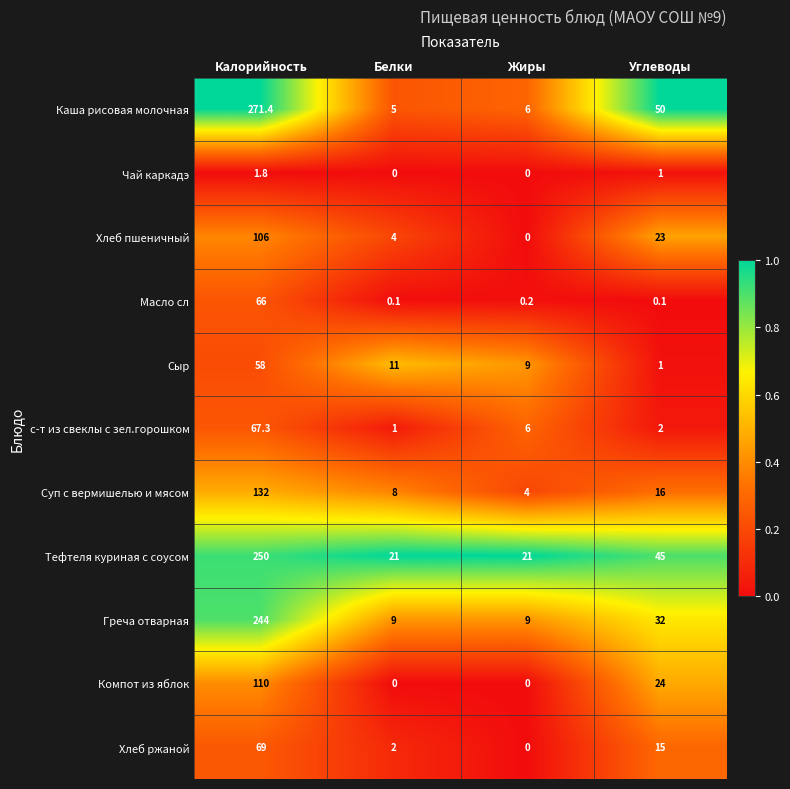

True or false: с-т из свеклы с зел.горошком has a value of 3.4 at Жиры.

False